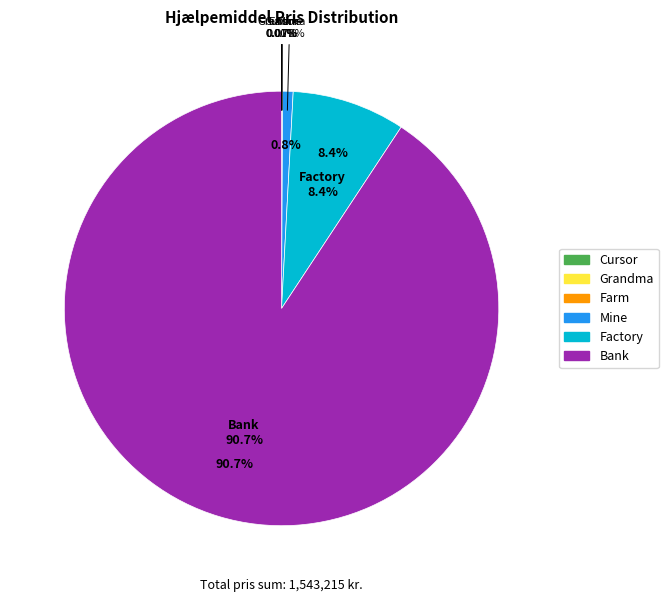

True or false: Factory accounts for 8% of the total.

True